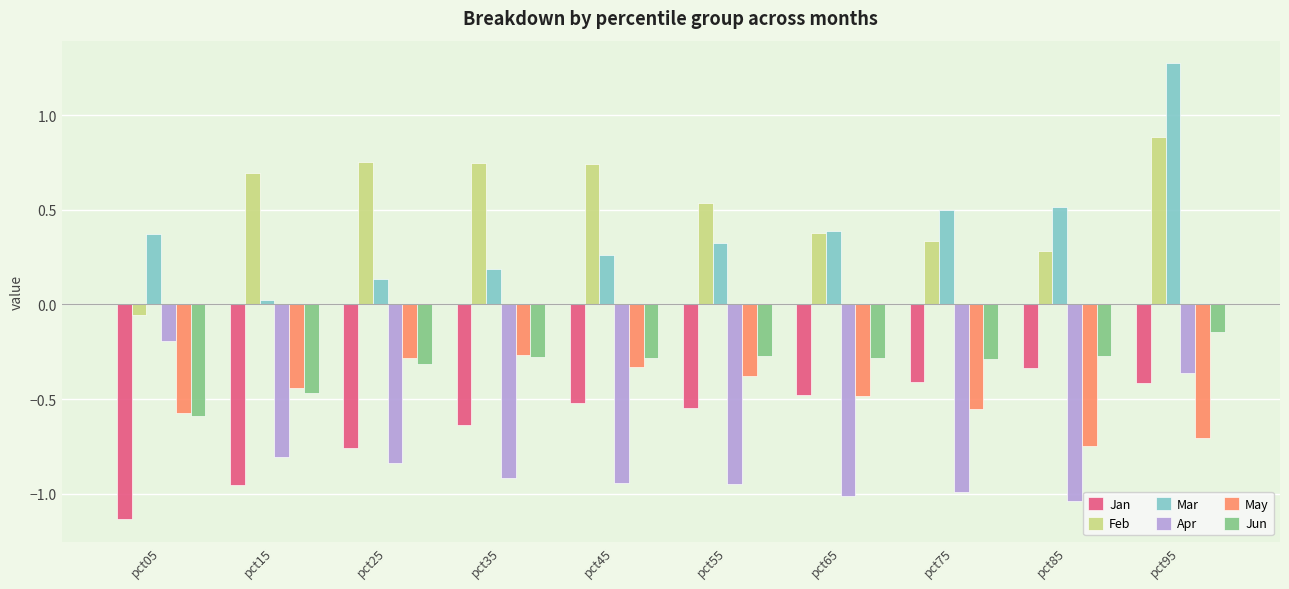

Which label corresponds to the smallest value in the chart?

pct05